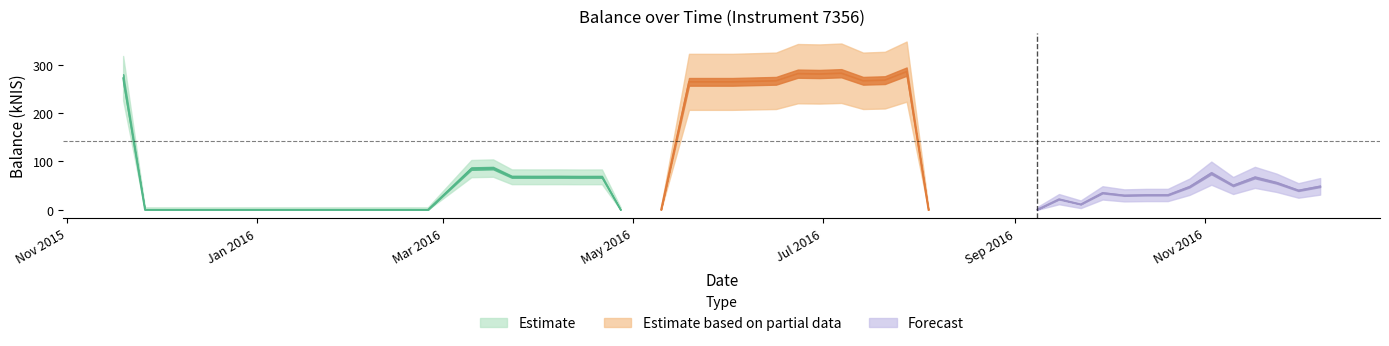

What position from the left is 2016-02-25?

5